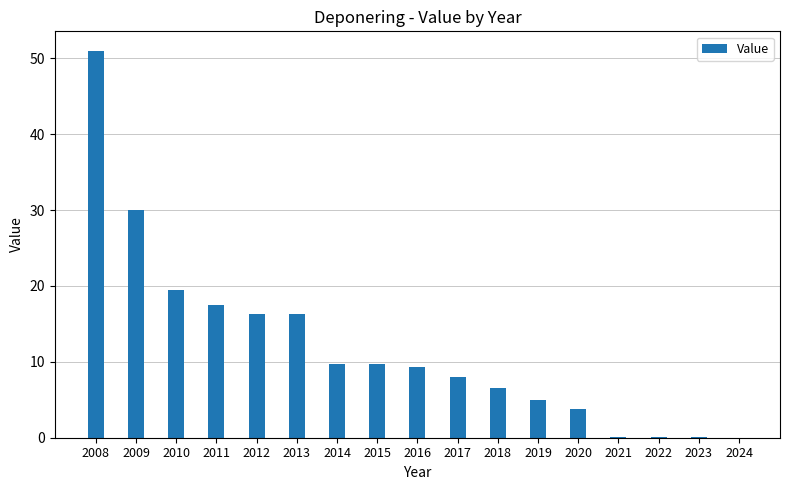

Are the bars grouped side by side (vs. stacked)?

No